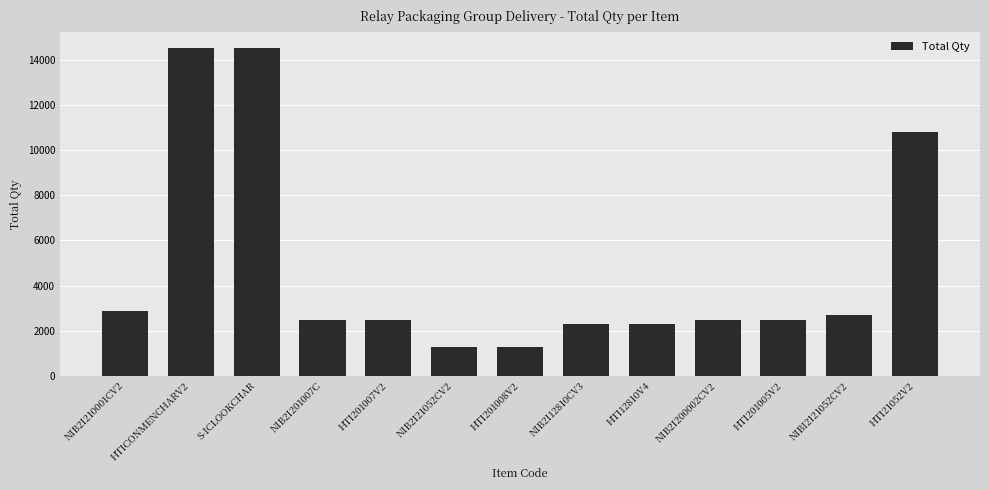

What is the difference between the maximum and minimum values?

13200